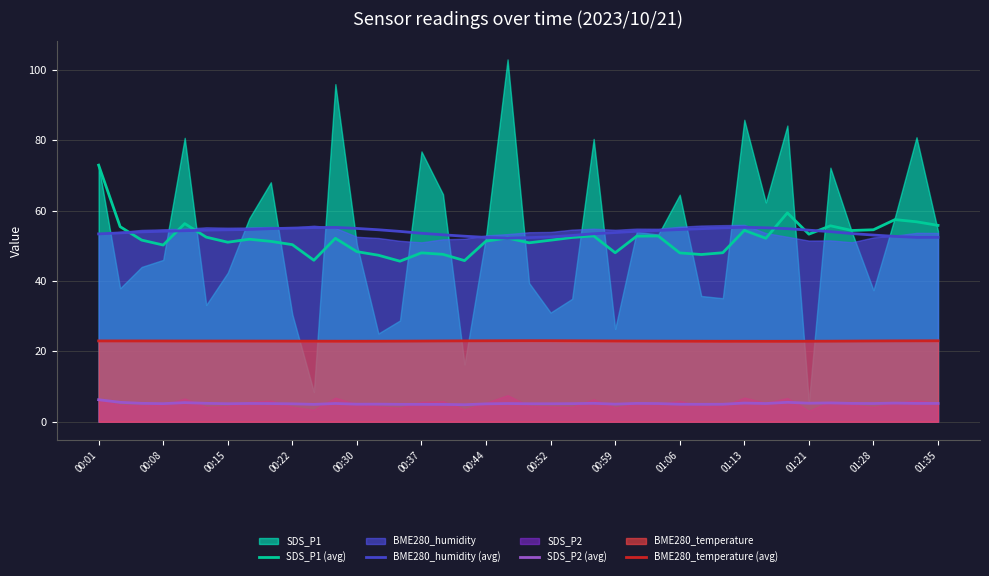

What is the maximum value for SDS_P2 (avg)?

6.3